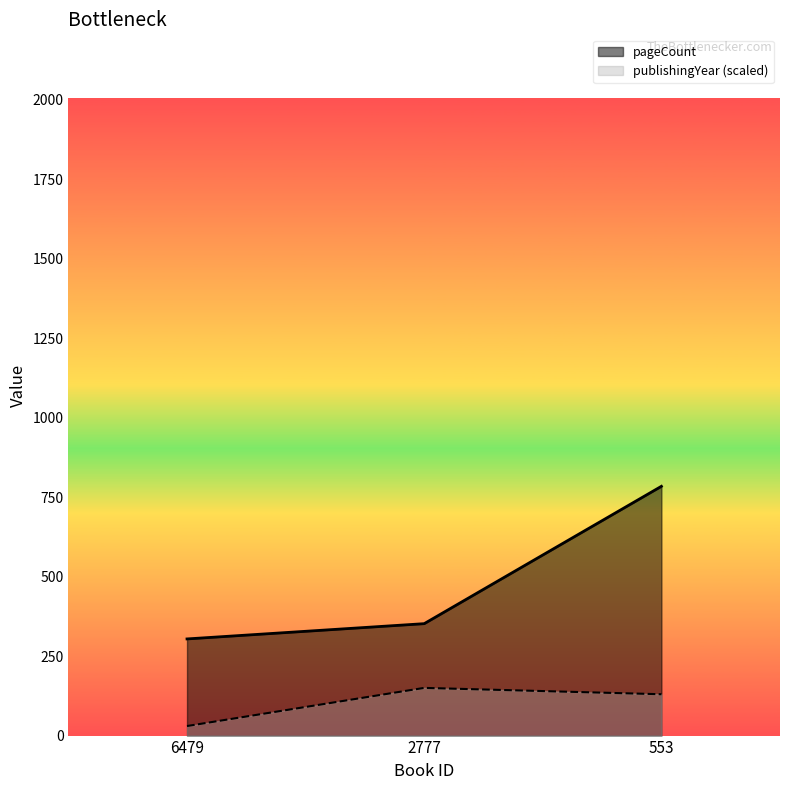

What is the sum of the publishingYear values at 2777 and 553?

280